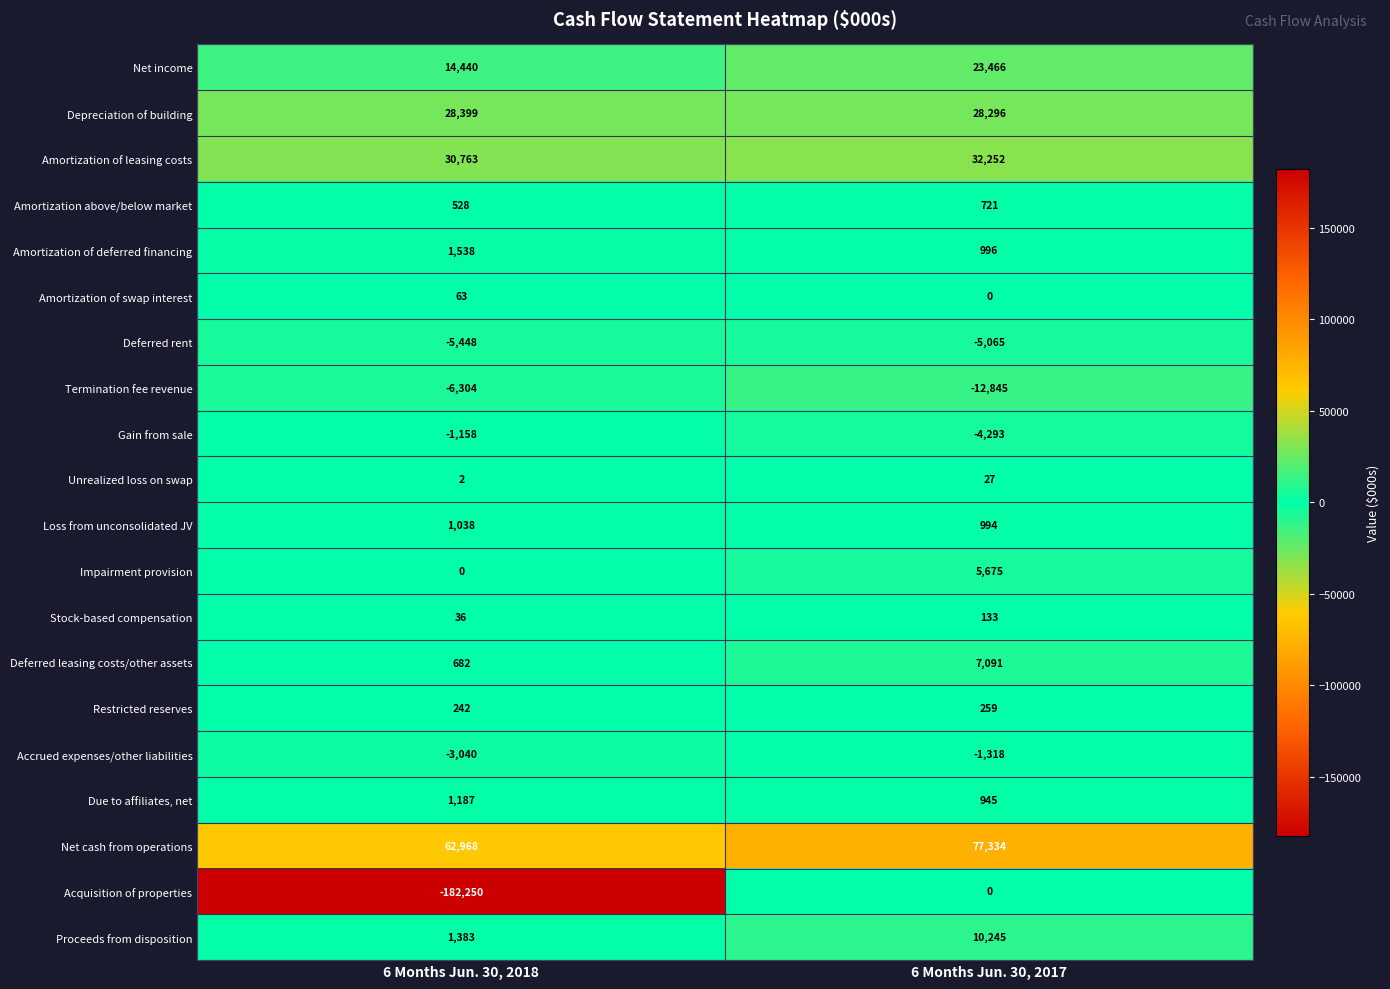

What is the spread (max minus min) of values at 6 Months Jun. 30, 2018?

245218